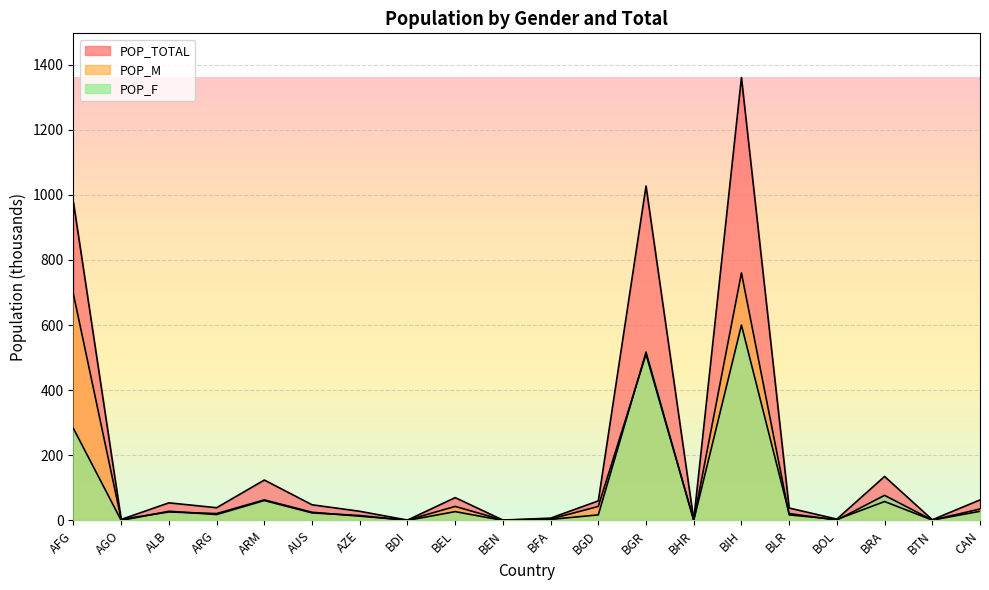

What value does the POP_F series have at AFG, to the nearest 10?

280